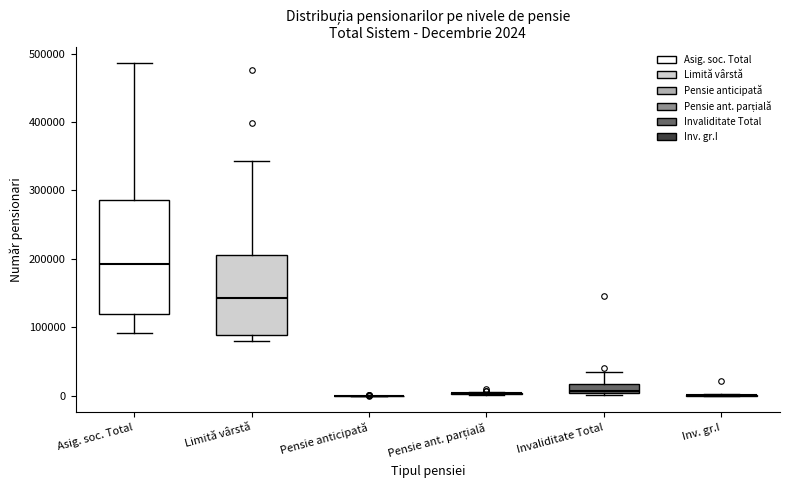

Which box is the tallest, from its lower edge to its upper edge?

Asig. soc. Total